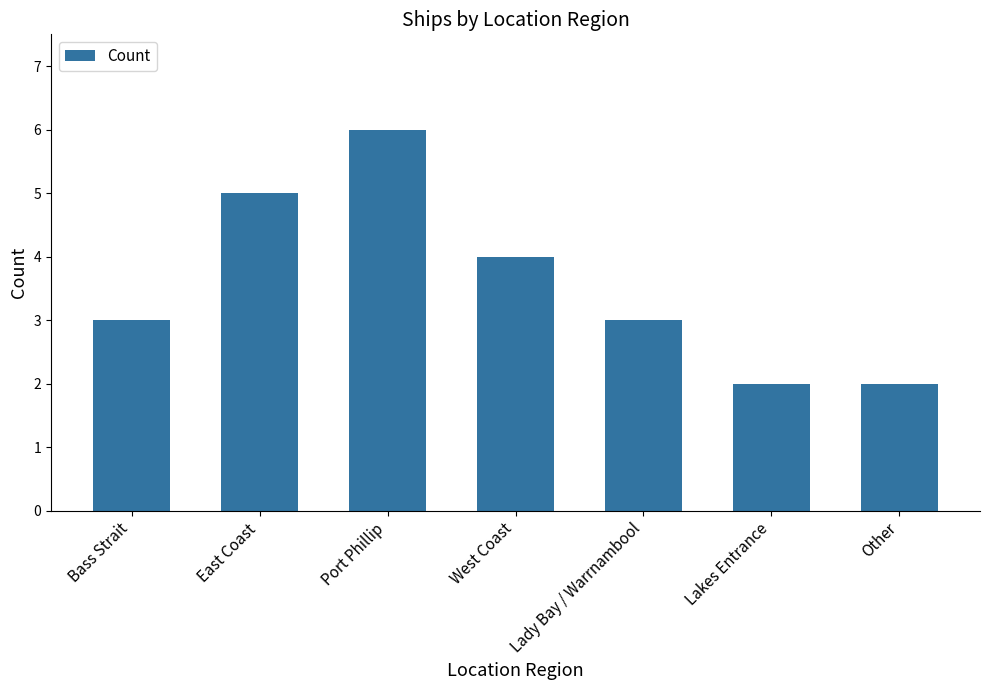

What is the difference between the maximum and second lowest values?

4